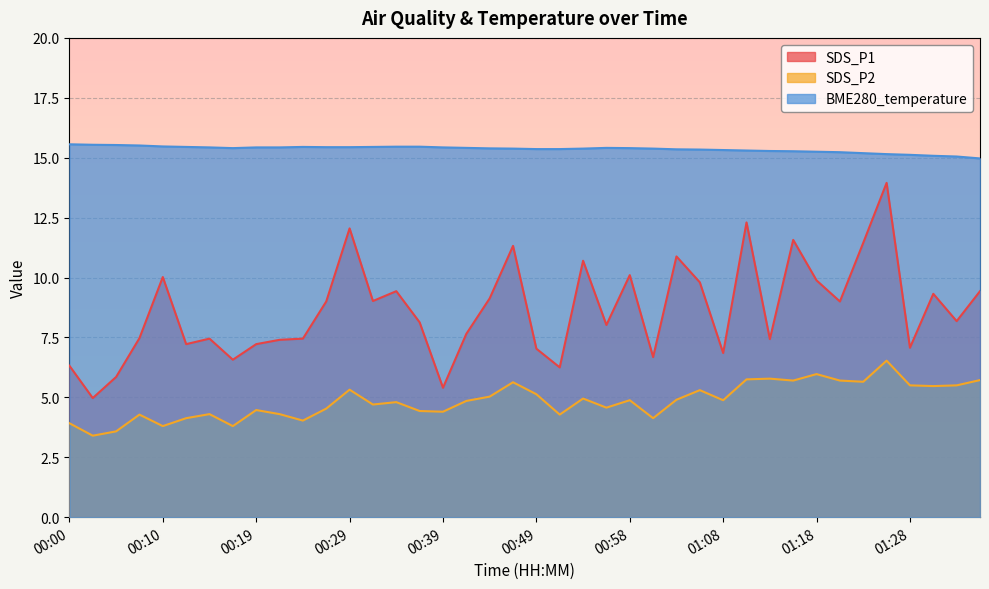

How many interior local valleys does the SDS_P1 series have?

13